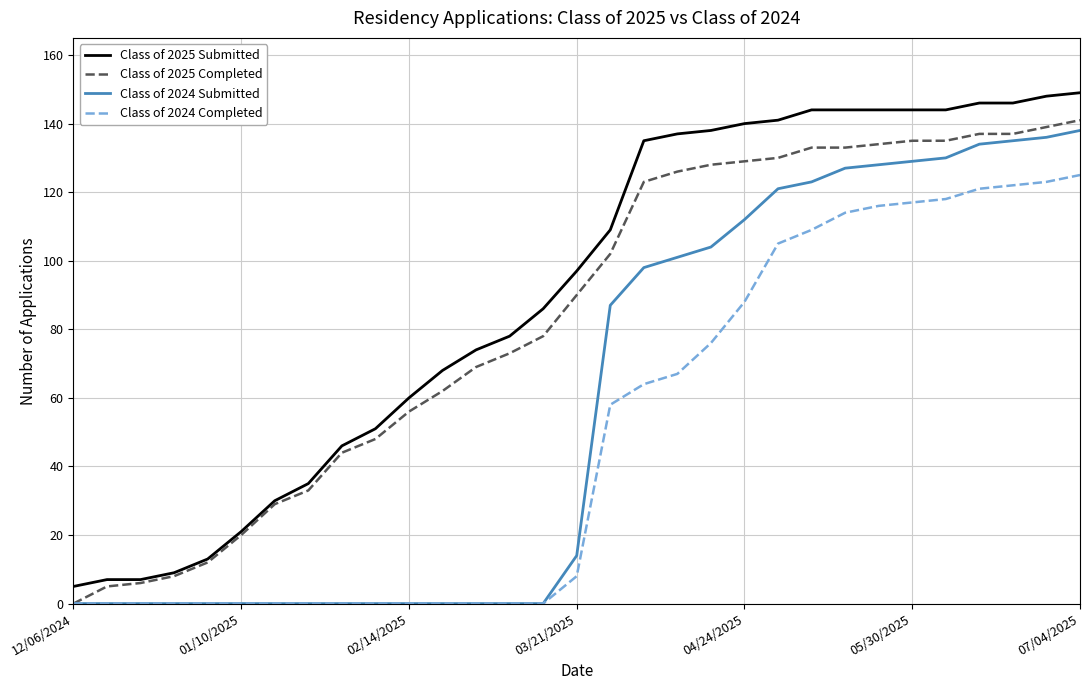

Which series has the largest range (max minus min)?

Class of 2025 Submitted